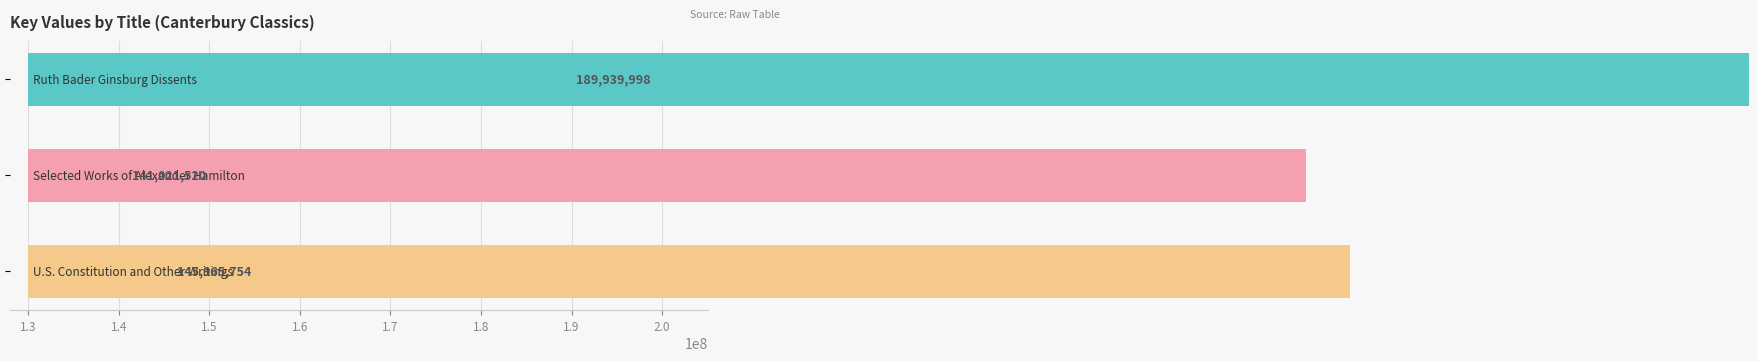

Is it true that the value at 1.4 is 145965754?

True